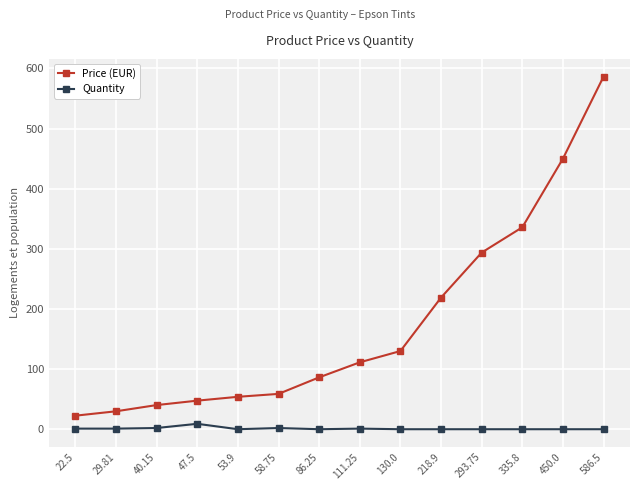

Does the chart have visible grid lines?

Yes